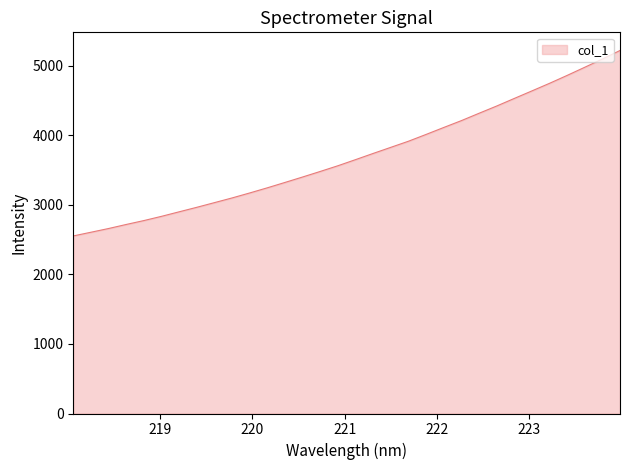

What is the difference between the maximum and minimum values?

2667.1